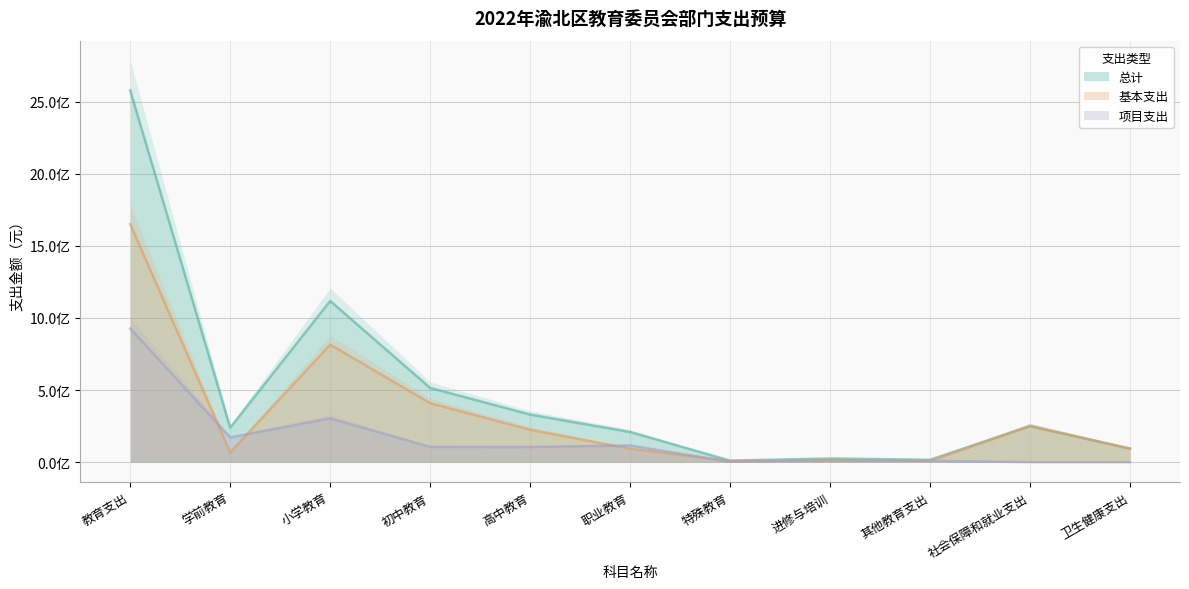

True or false: 基本支出 and 总计 intersect in this chart.

False